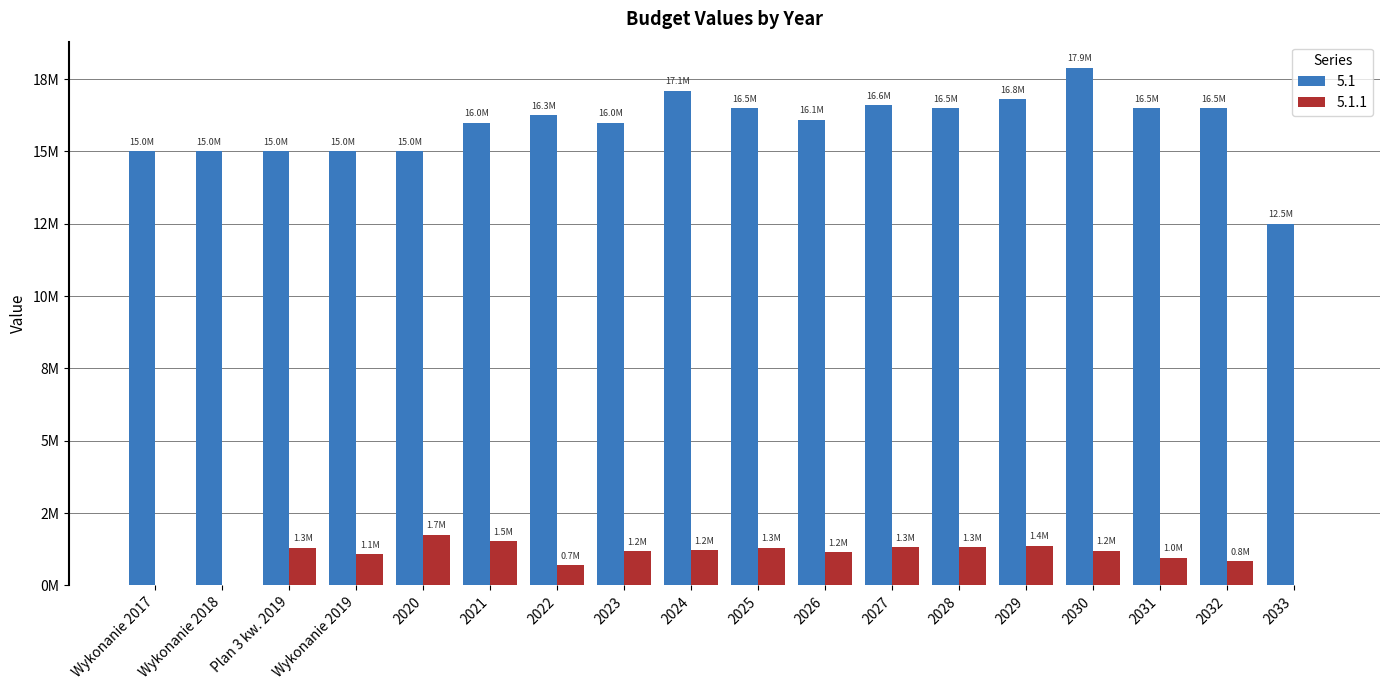

What are all the series names shown in the legend?

5.1, 5.1.1